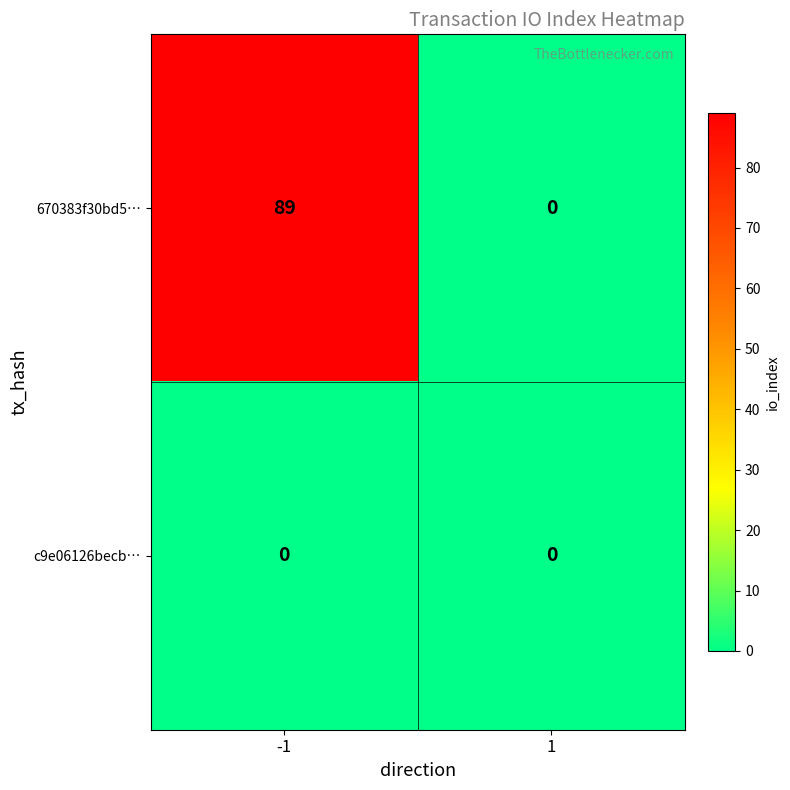

At which category does the chart reach its peak across all series?

-1